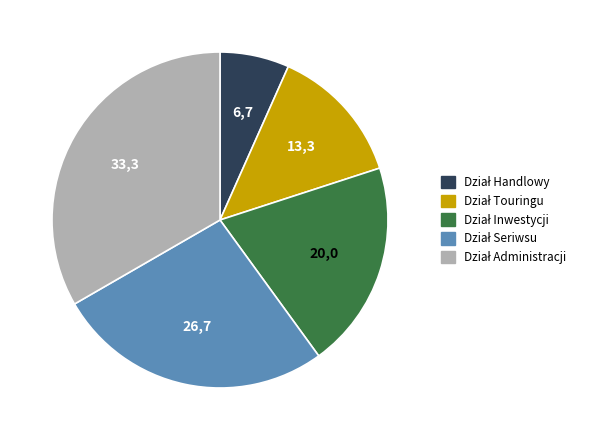

Is there a majority slice in this chart?

No